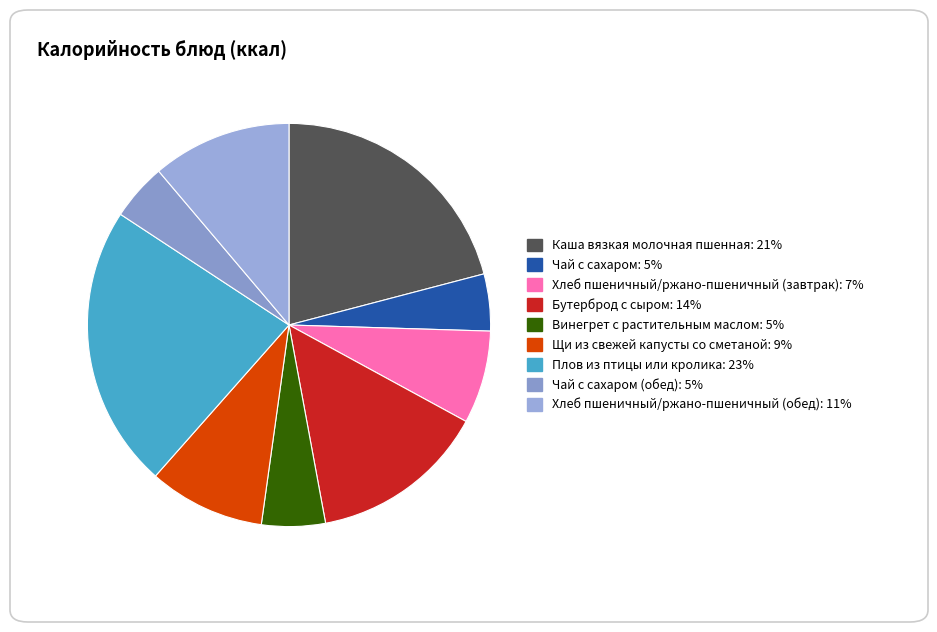

Count the number of slices in the pie.

9